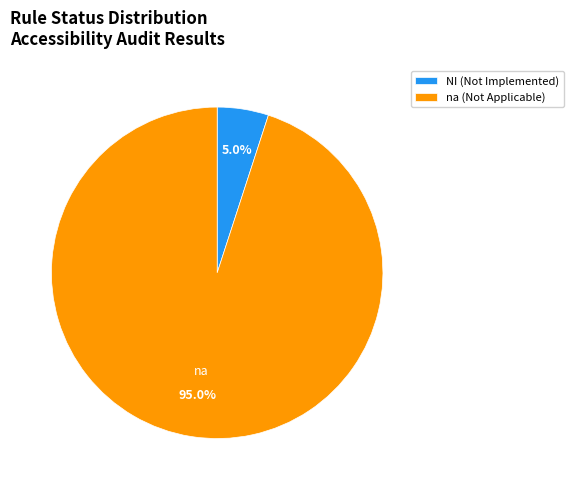

Does na (Not Applicable) represent more than half of the total?

Yes